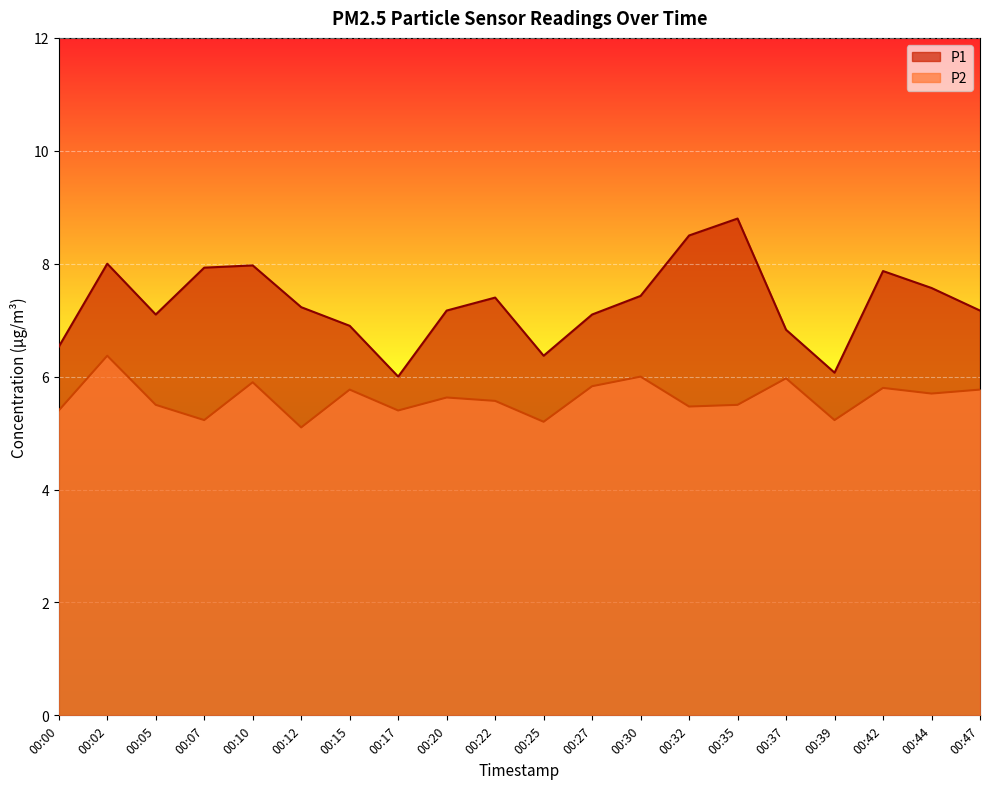

How many lines are shown in the chart?

2